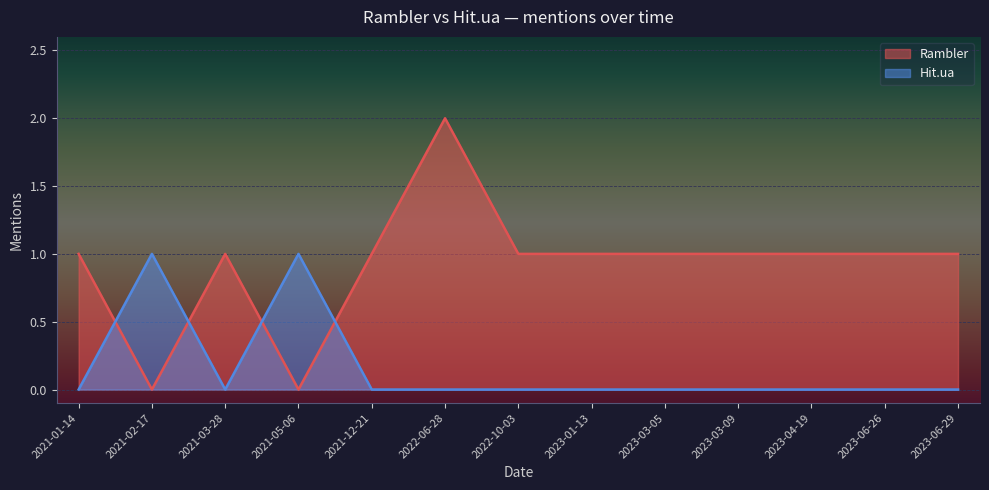

What is the difference between the highest and lowest values at 2023-03-09?

1